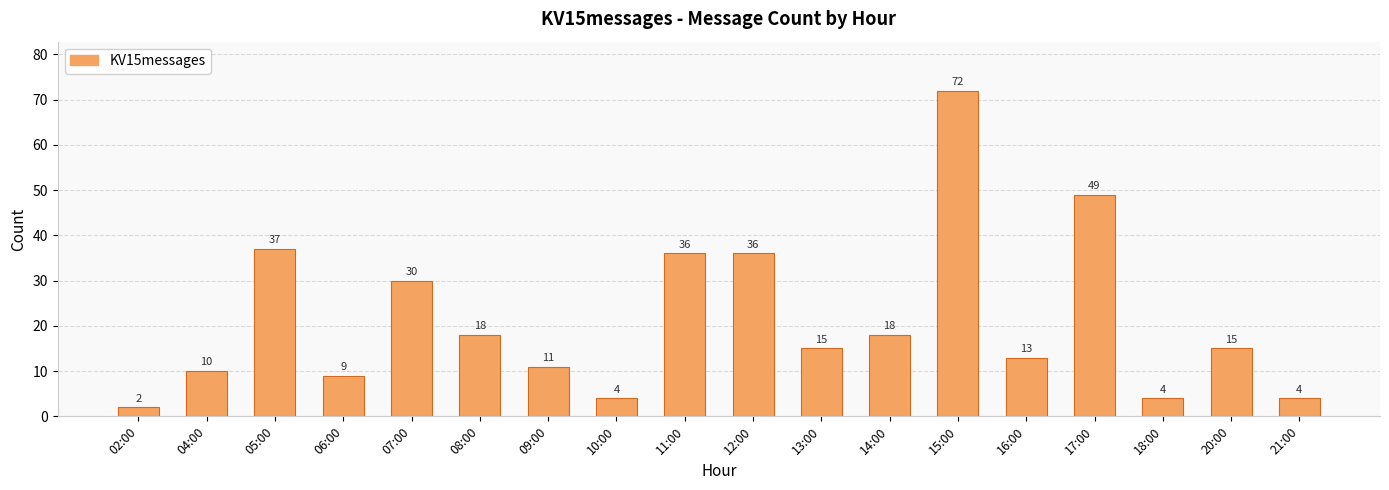

Is it true that the value at 12:00 is 53?

False